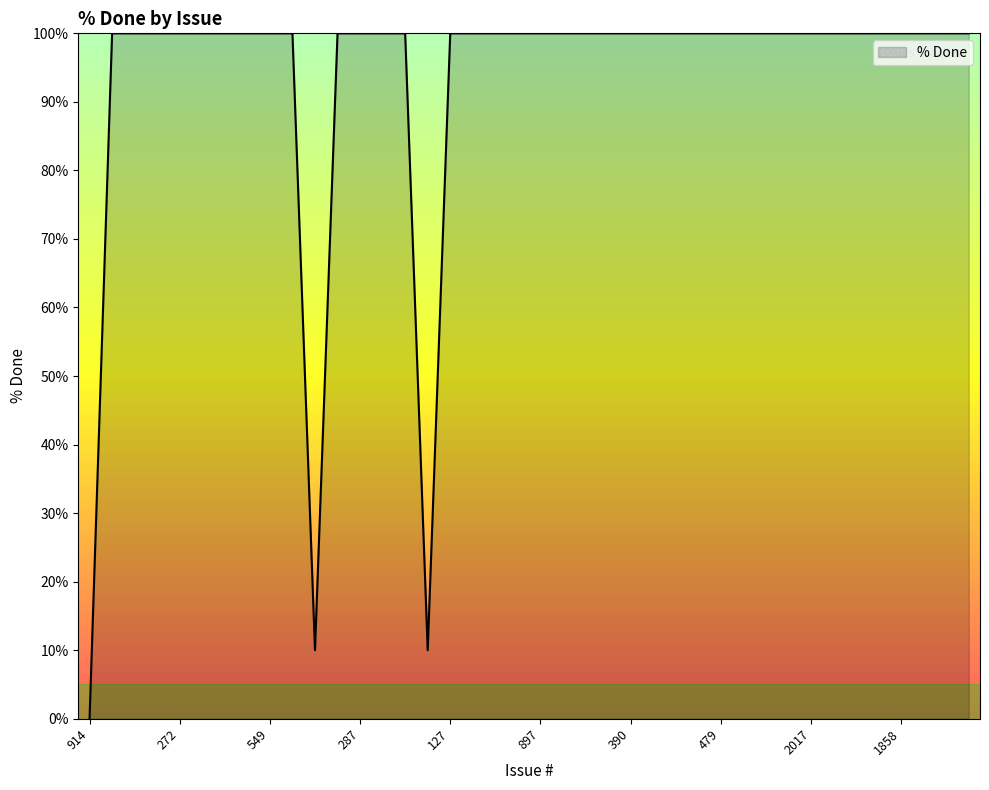

Reading left to right, what are all the values shown in this chart?

0	100	100	100	100	100	100	100	100	100	10	100	100	100	100	10	100	100	100	100	100	100	100	100	100	100	100	100	100	100	100	100	100	100	100	100	100	100	100	100